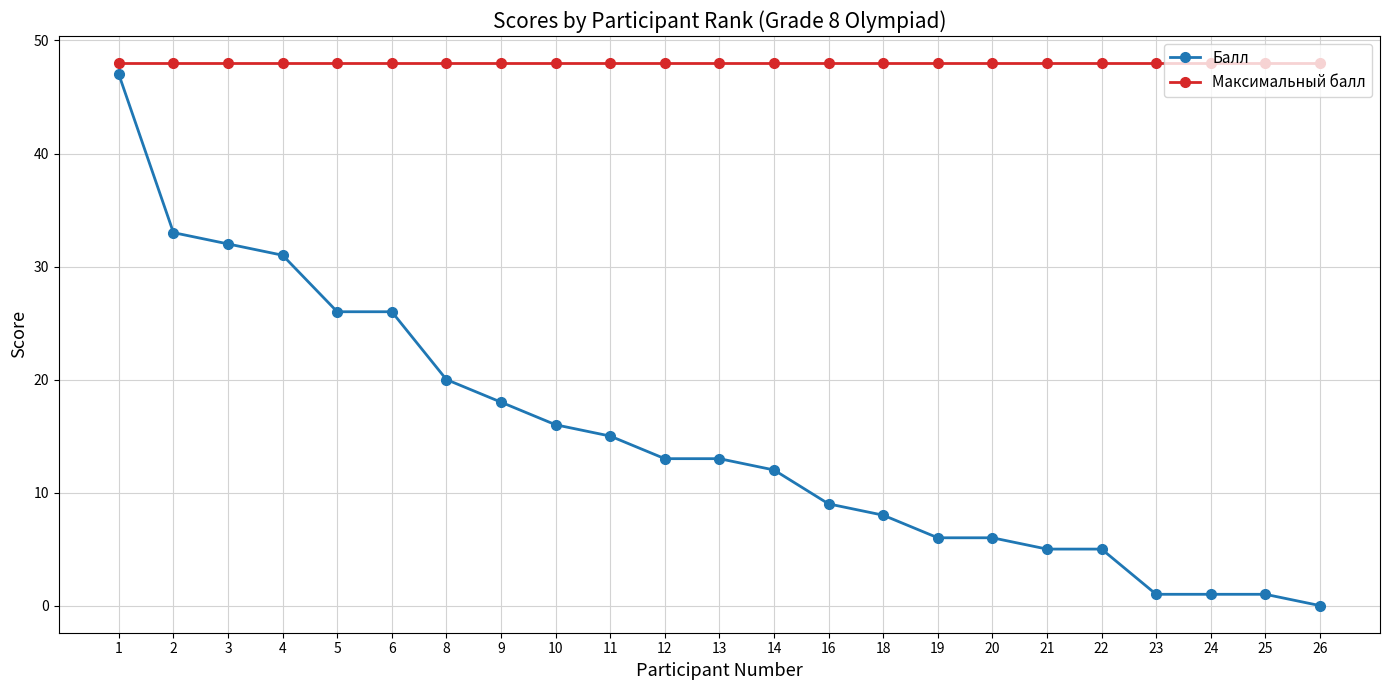

Rank the series at 23 from highest to lowest value.

Максимальный балл, Балл